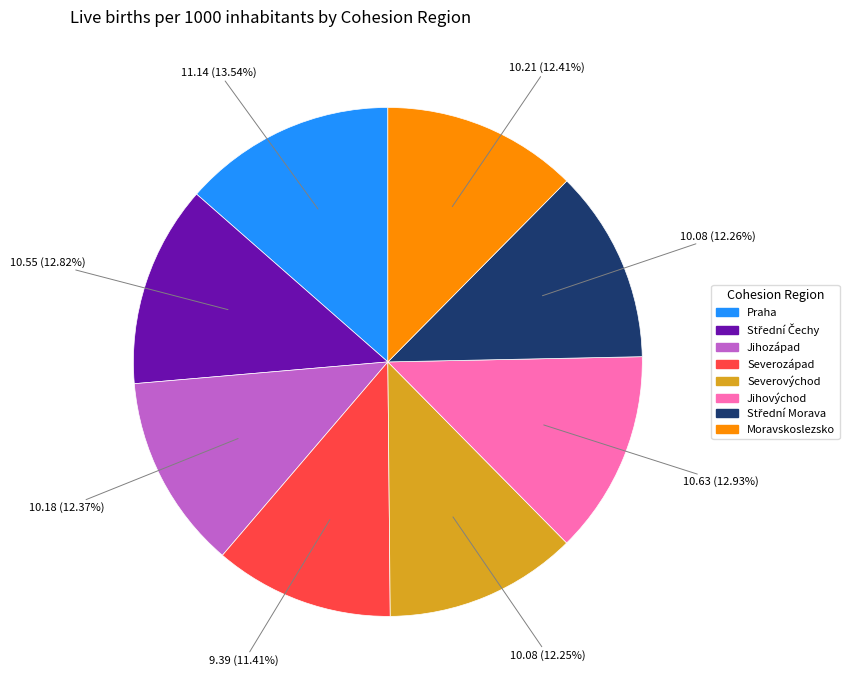

How many slices are in this pie chart?

8